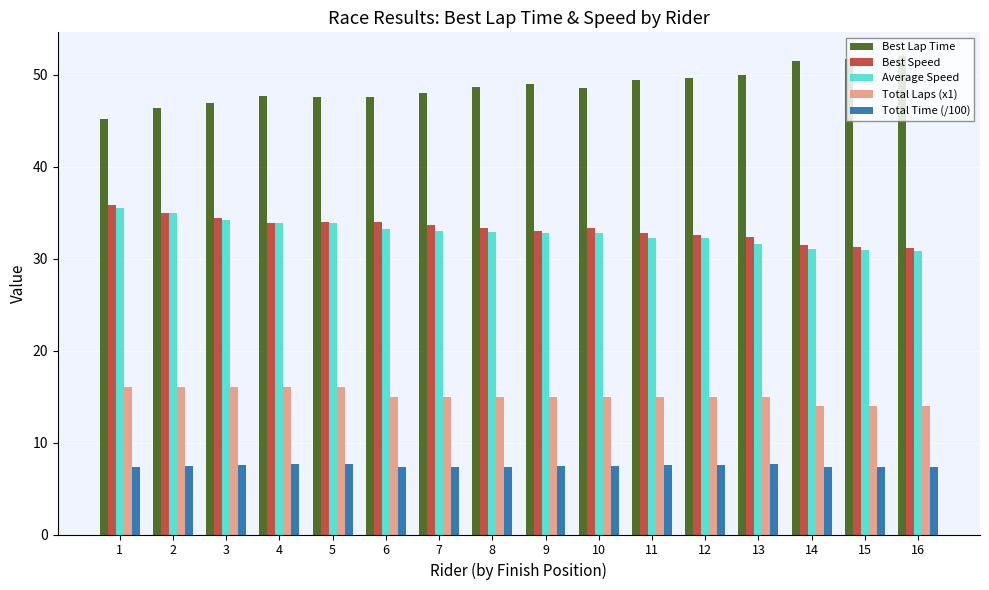

What is the total value across all series at 13?

136.7